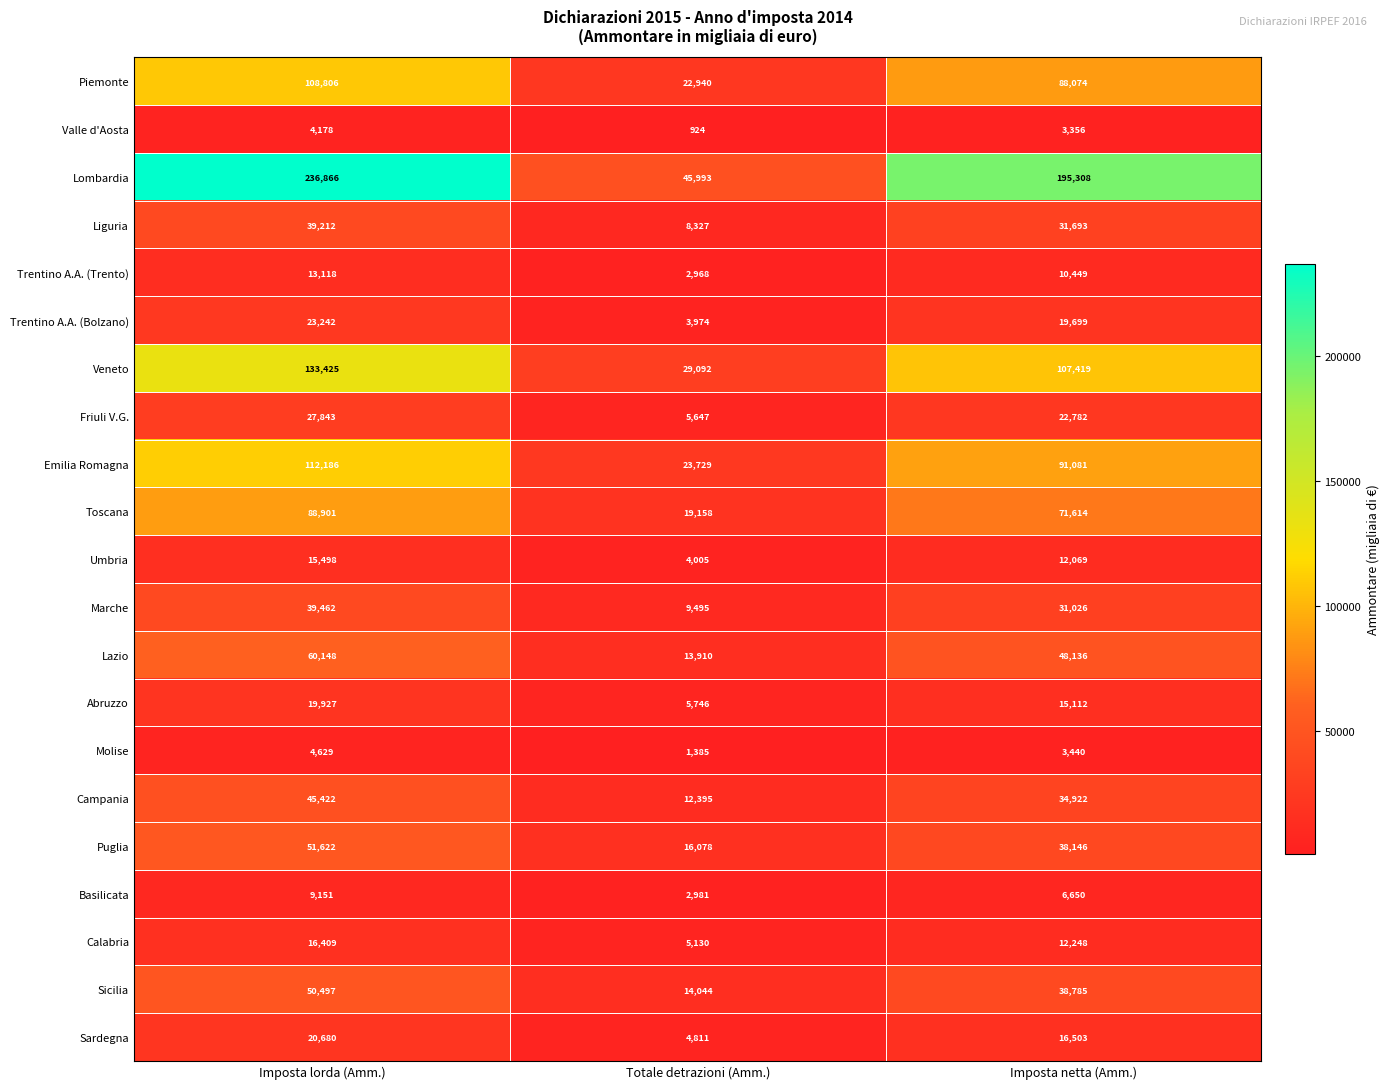

At Imposta netta (Amm.), list the series in order from smallest to largest.

Valle d'Aosta, Molise, Basilicata, Trentino A.A. (Trento), Umbria, Calabria, Abruzzo, Sardegna, Trentino A.A. (Bolzano), Friuli V.G., Marche, Liguria, Campania, Puglia, Sicilia, Lazio, Toscana, Piemonte, Emilia Romagna, Veneto, Lombardia